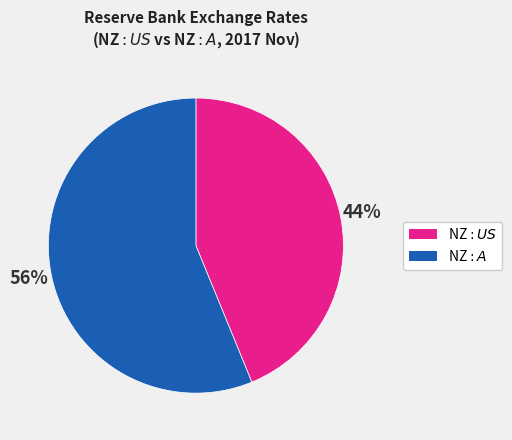

To the nearest percent, what is the difference between the largest and smallest slice percentages?

12%